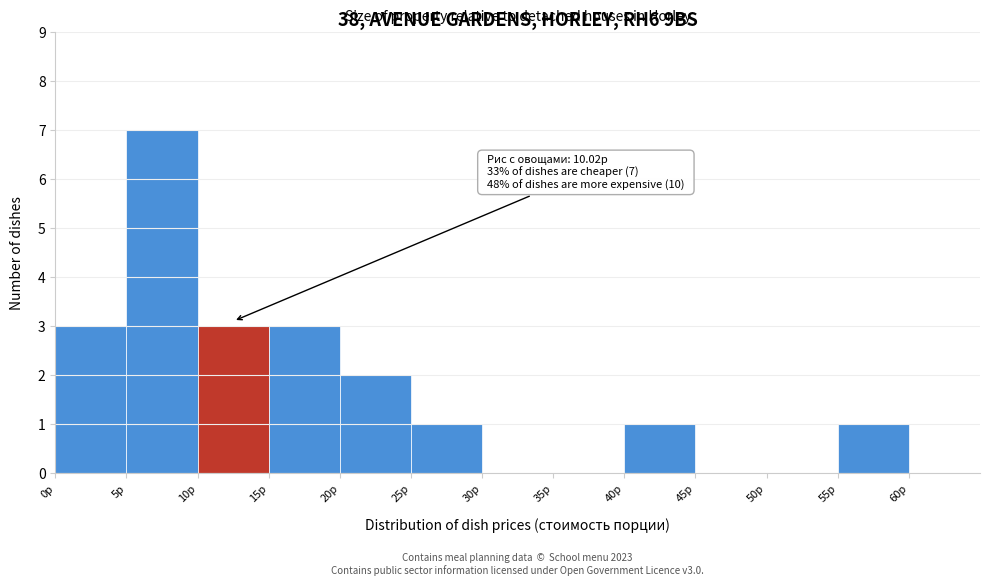

Which range on the x-axis has the tallest bar?

5 to 10